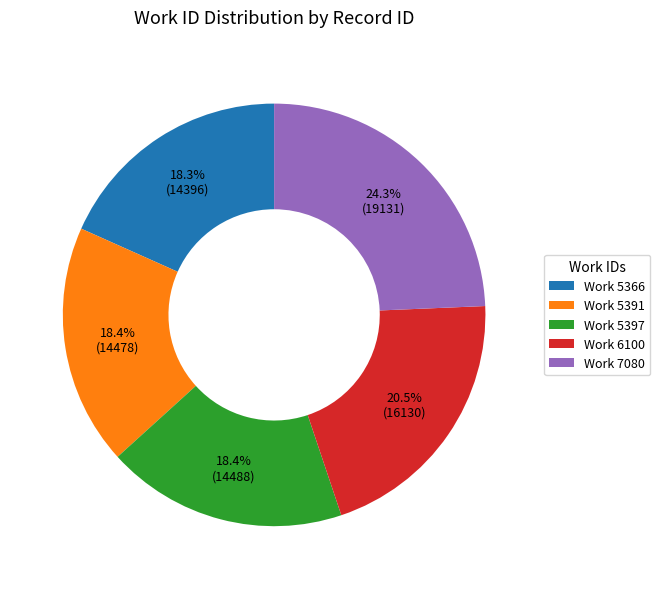

Approximately how many times larger is the value at Work 5397 compared to Work 6100?

0.9